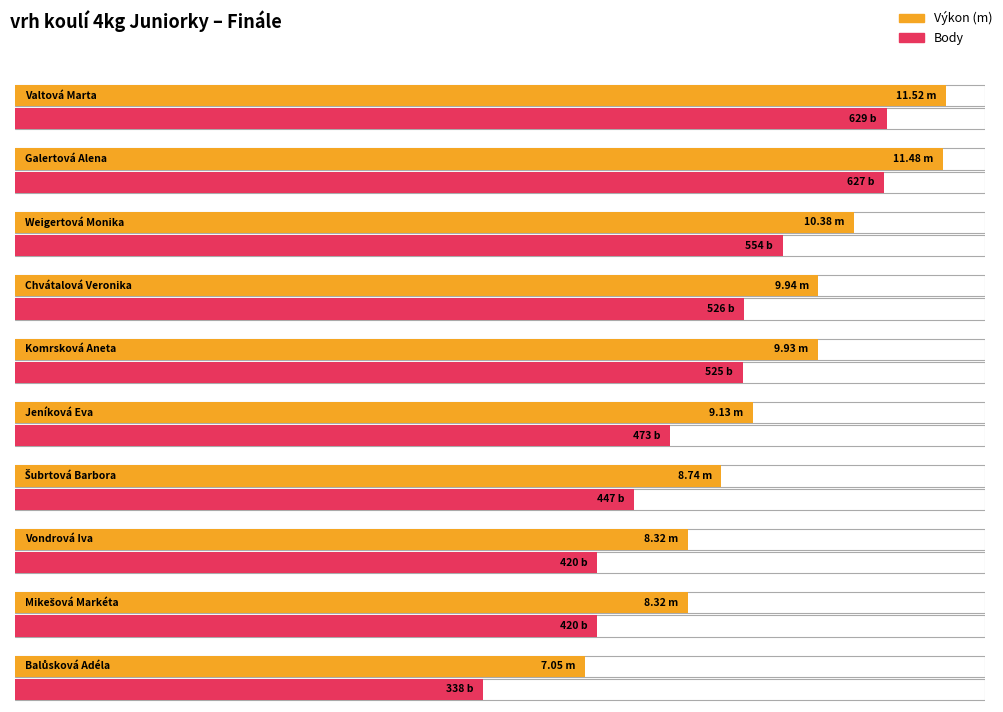

What is the value of the Body point at the 10th from the left?

338.0